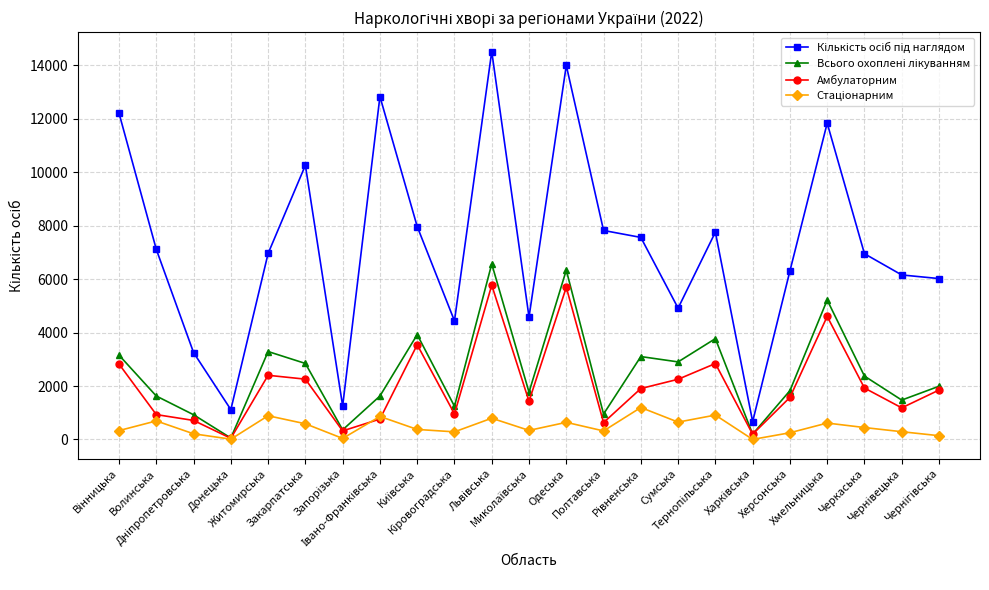

At how many categories does at least one series exceed 8510?

6